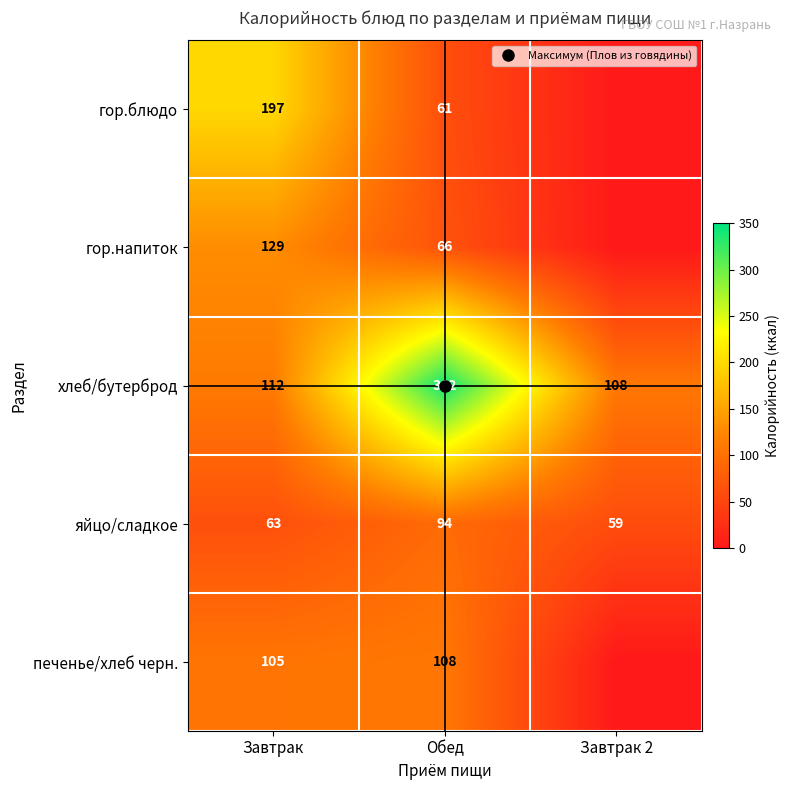

What is the difference between the хлеб/бутерброд values at Завтрак and Завтрак 2?

4